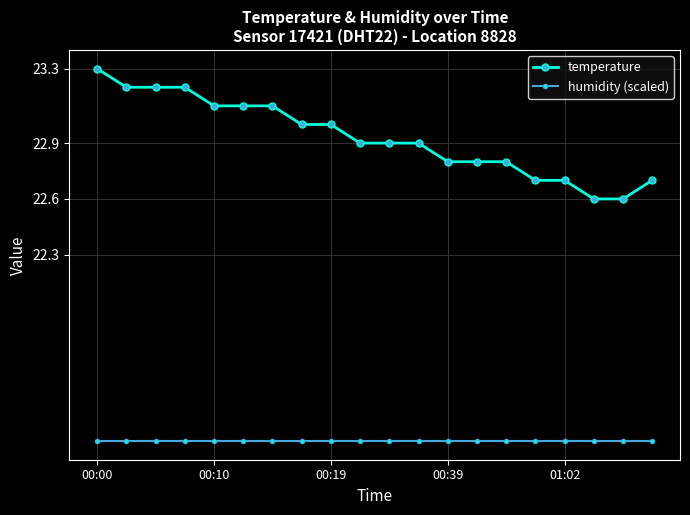

What is the average value of the humidity (scaled) series?

21.3